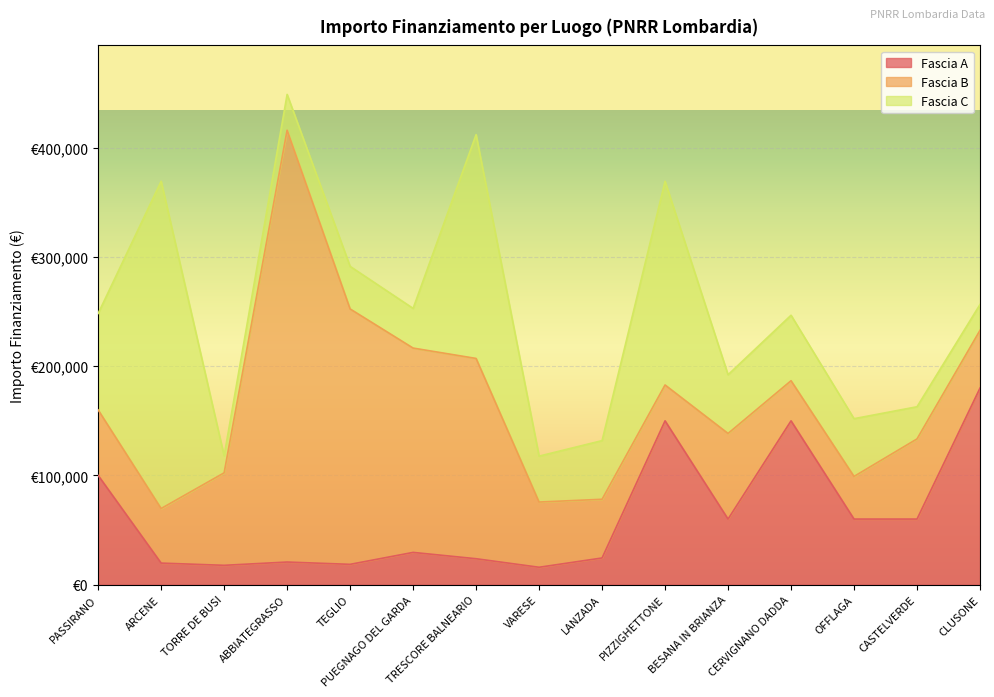

The Fascia A series shows 20632.0 at ABBIATEGRASSO. True or false?

True